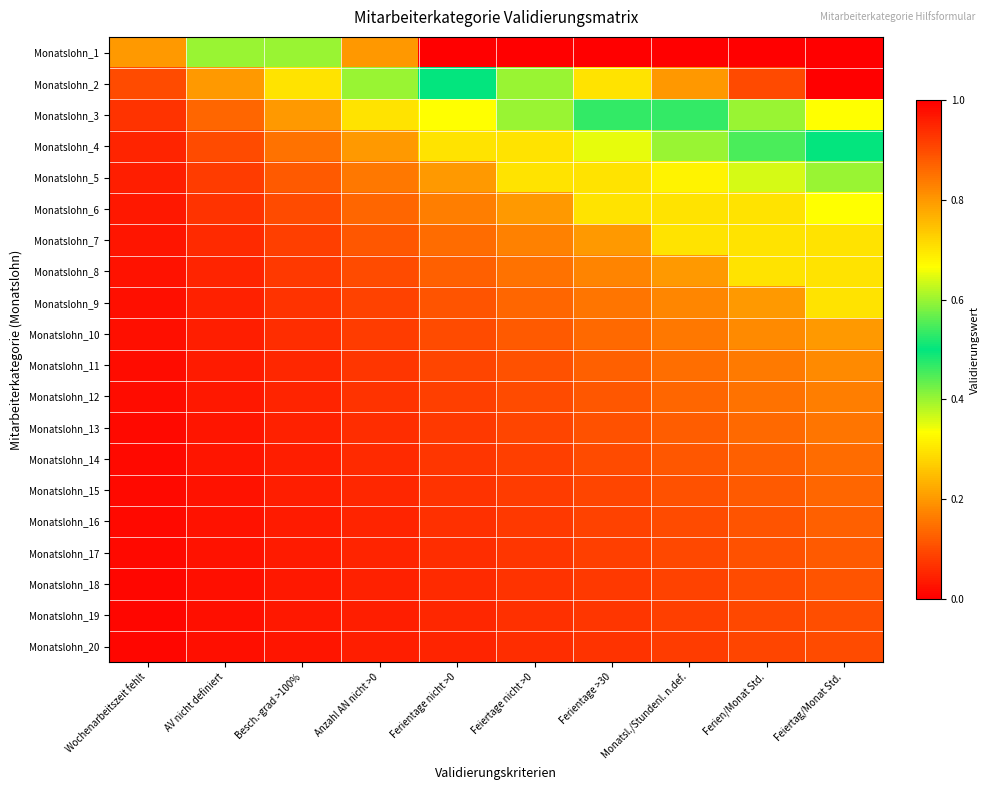

Which category has the lowest value across all series?

Wochenarbeitszeit fehlt